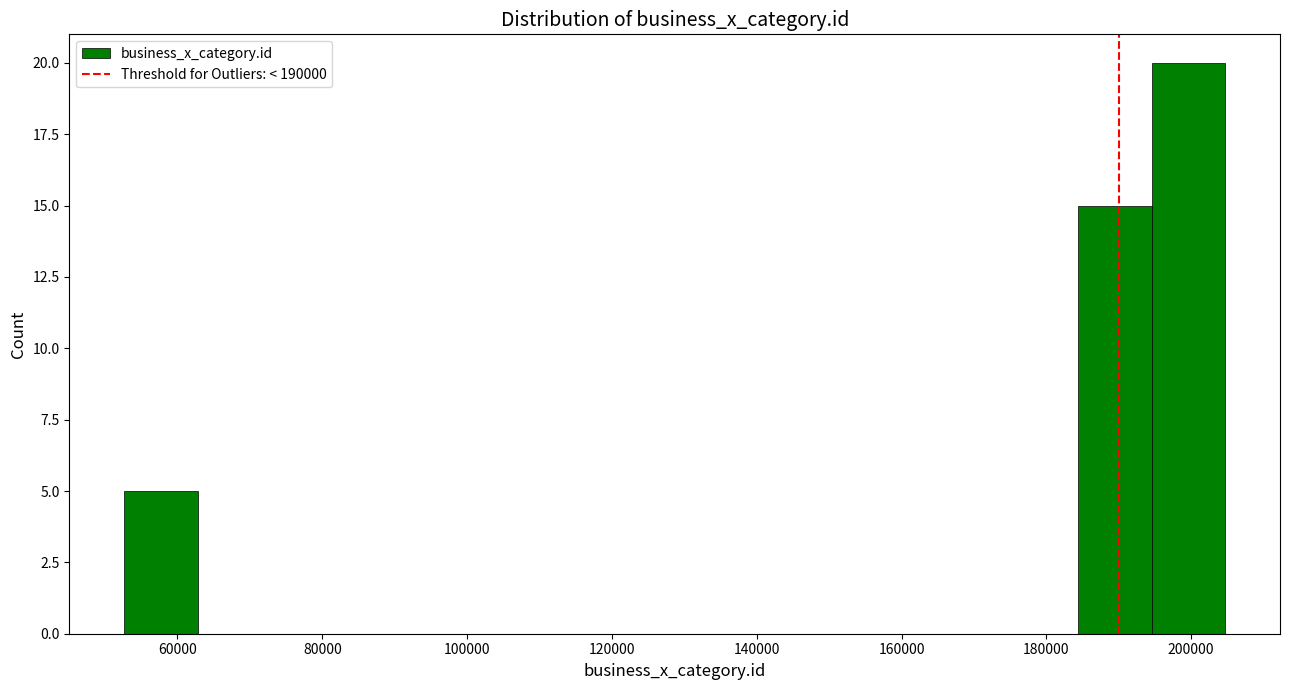

How tall is the bar that spans 52000 to 62000 on the x-axis? Neither the bar edges nor the heights are printed on the chart, so give them approximately, as read against the axes.

5